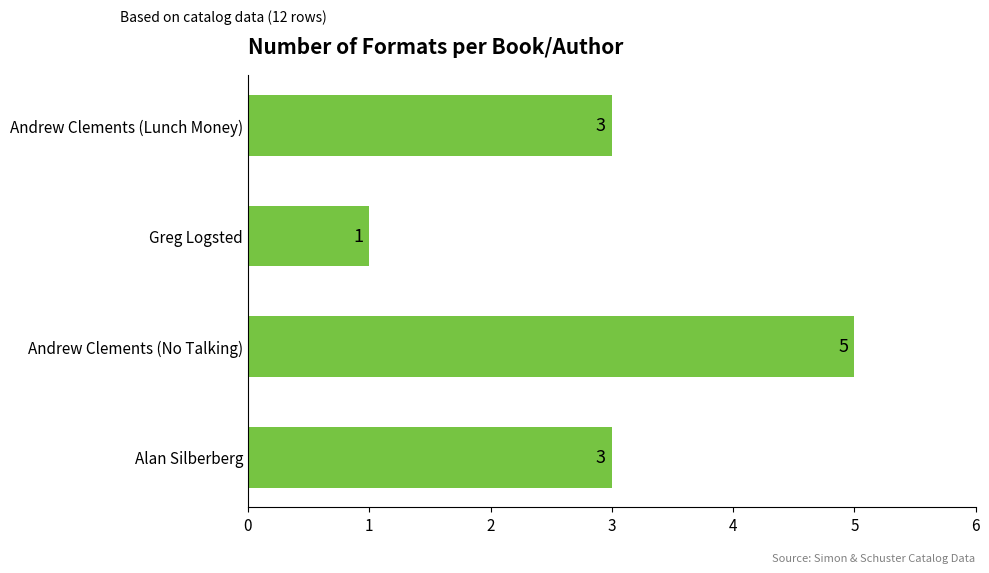

What is the average value?

3